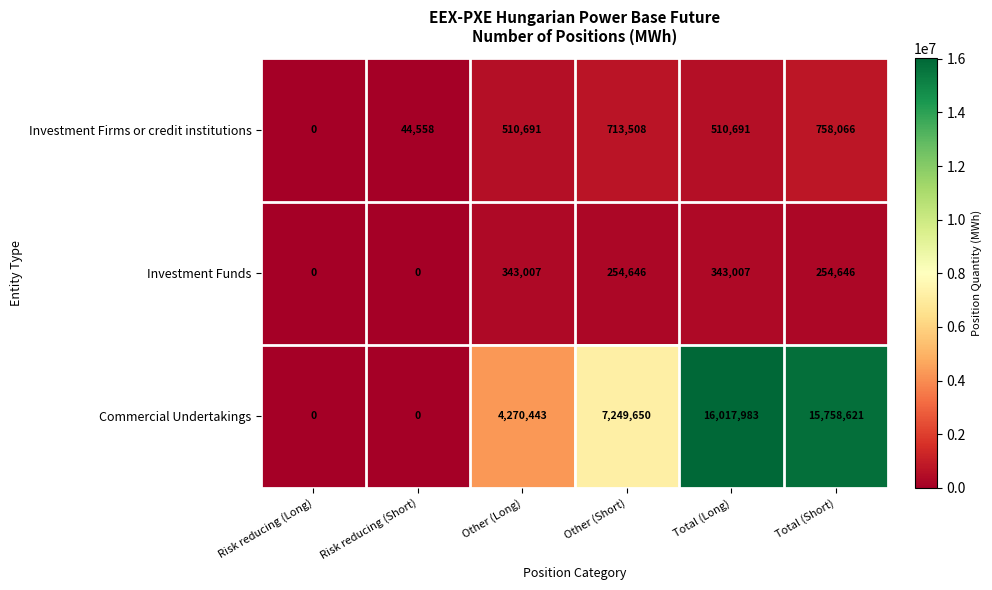

What is the sum of all Investment Funds values?

1195306